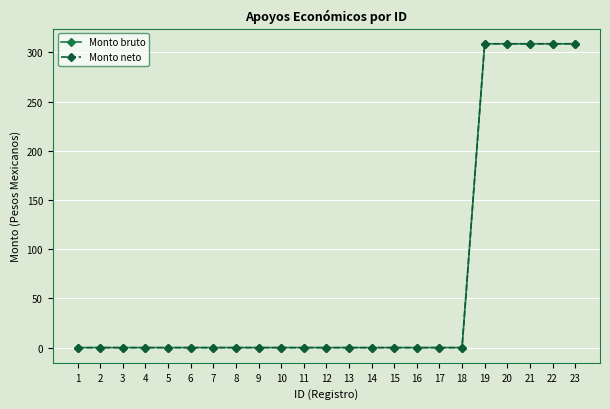

The value of Monto neto at 14 is 0.0. True or false?

True